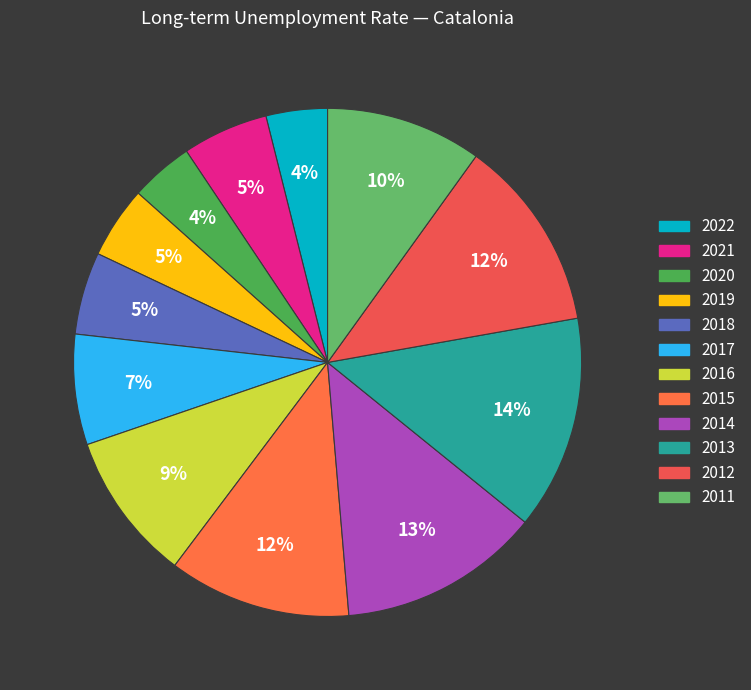

How many segments does this pie chart have?

12